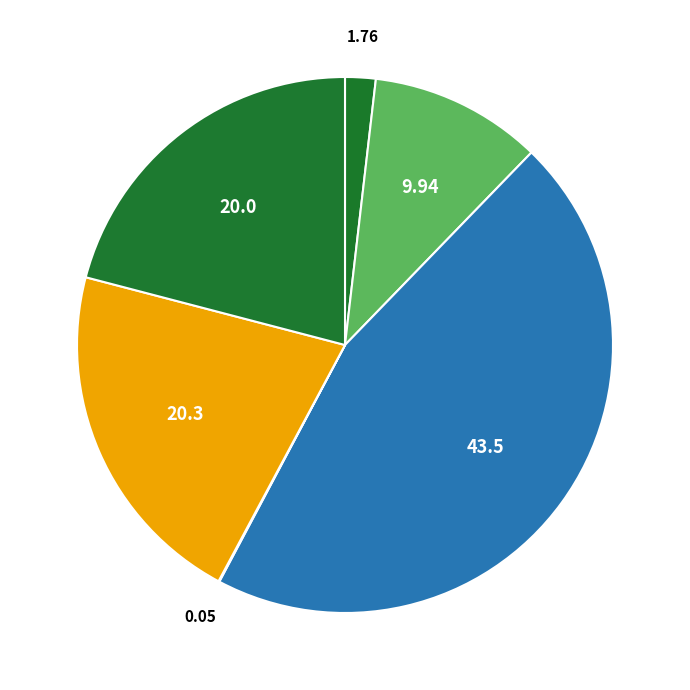

What is the smallest slice in the pie chart?

Gearing